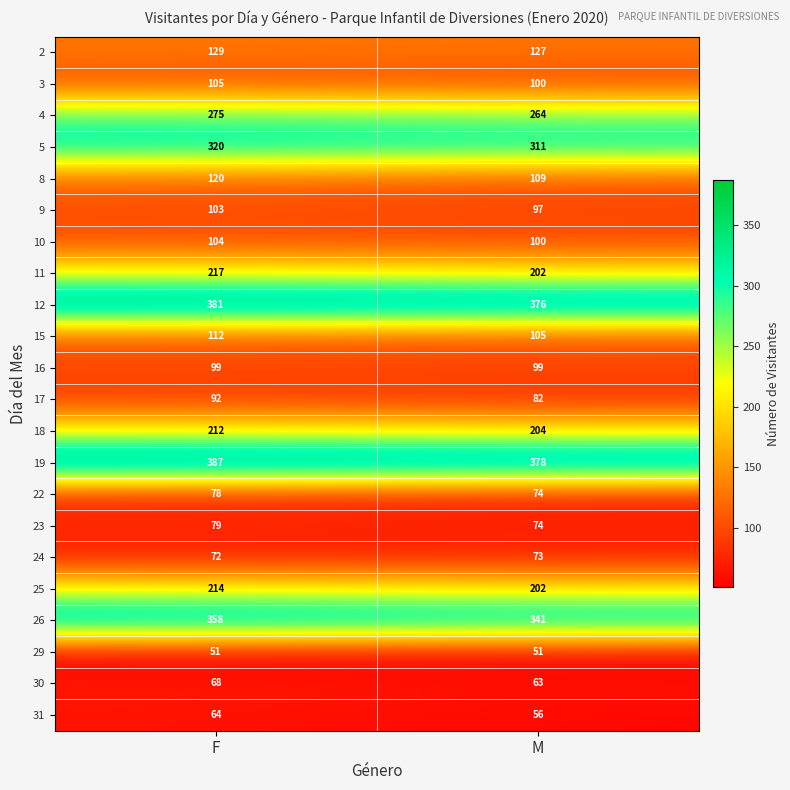

Rank the series at F from highest to lowest value.

19, 12, 26, 5, 4, 11, 25, 18, 2, 8, 15, 3, 10, 9, 16, 17, 23, 22, 24, 30, 31, 29